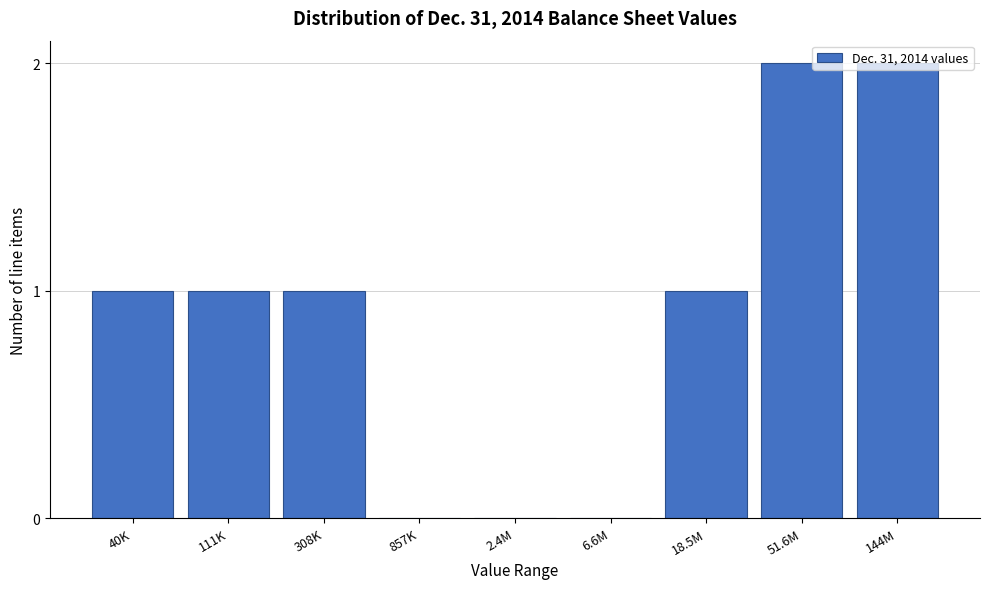

What is the sum of the values at 144M and 111K?

3